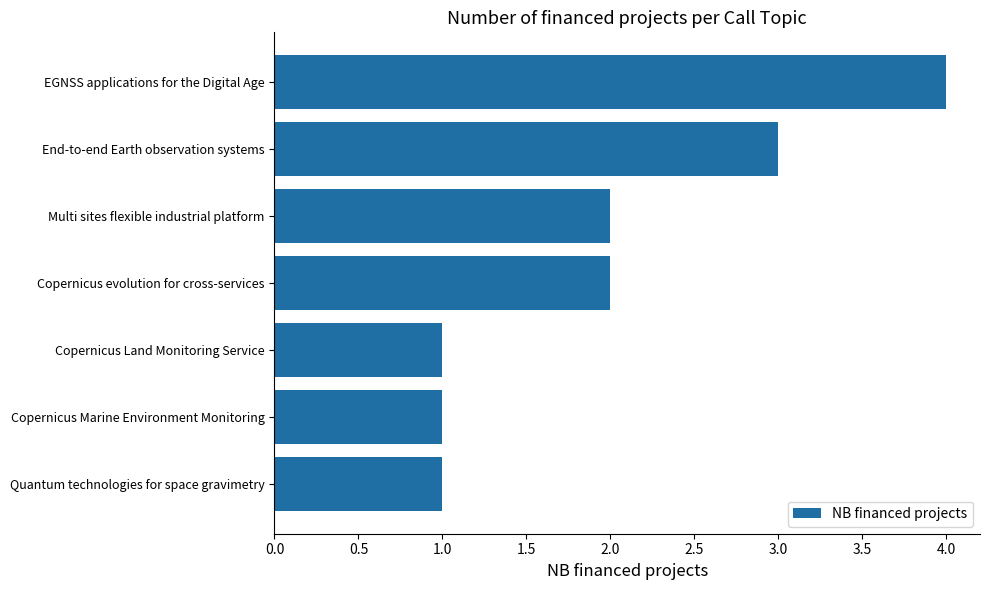

What is the ratio of the value at End-to-end Earth observation systems to the value at Copernicus evolution for cross-services?

1.5